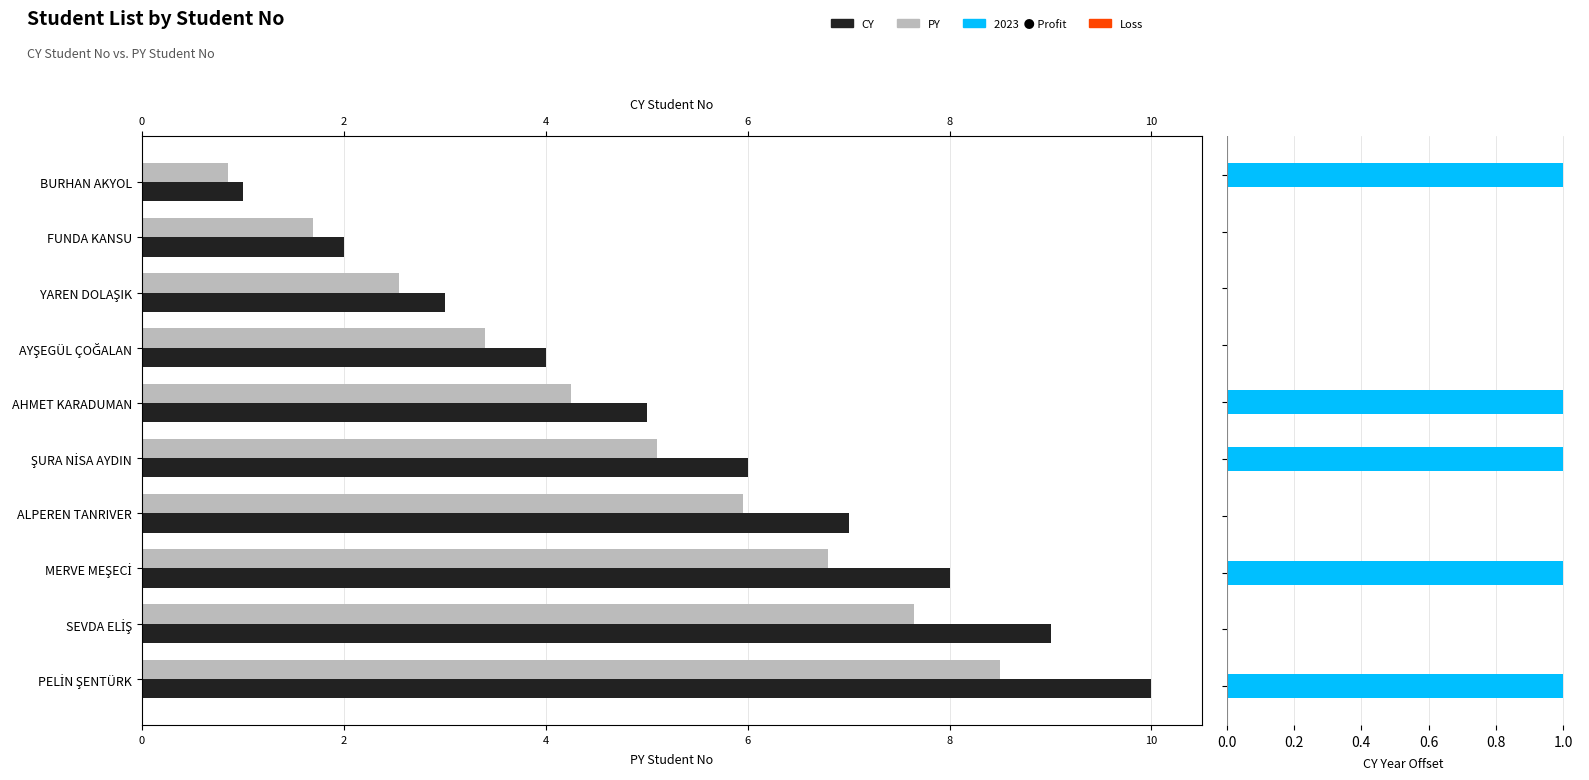

What is the value of the Student No (PY) bar at the 2nd from the left?

1.7